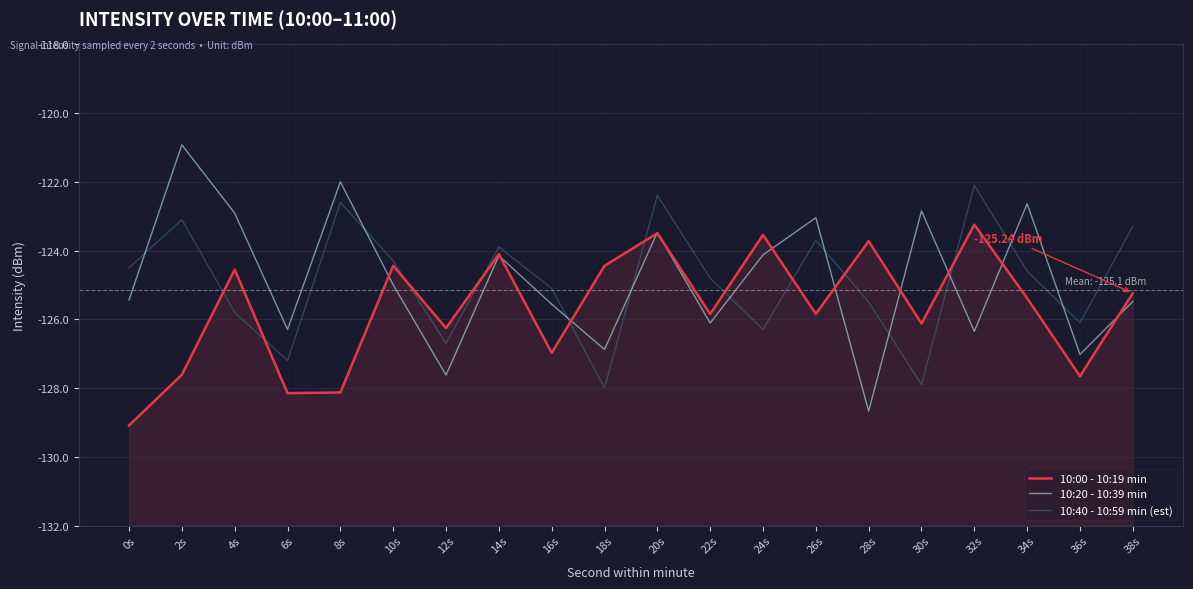

Reading left to right, list all the values displayed in this chart.

10:00 - 10:19 min: -129.1	-127.6	-124.6	-128.1	-128.1	-124.4	-126.3	-124.1	-127.0	-124.4	-123.5	-125.8	-123.5	-125.8	-123.7	-126.1	-123.2	-125.4	-127.7	-125.2
10:20 - 10:39 min: -125.4	-120.9	-122.9	-126.3	-122.0	-125.0	-127.6	-124.1	-125.6	-126.9	-123.5	-126.1	-124.1	-123.0	-128.7	-122.8	-126.4	-122.6	-127.0	-125.5
10:40 - 10:59 min (est): -124.5	-123.1	-125.8	-127.2	-122.6	-124.3	-126.7	-123.9	-125.1	-128.0	-122.4	-124.8	-126.3	-123.7	-125.5	-127.9	-122.1	-124.6	-126.1	-123.3